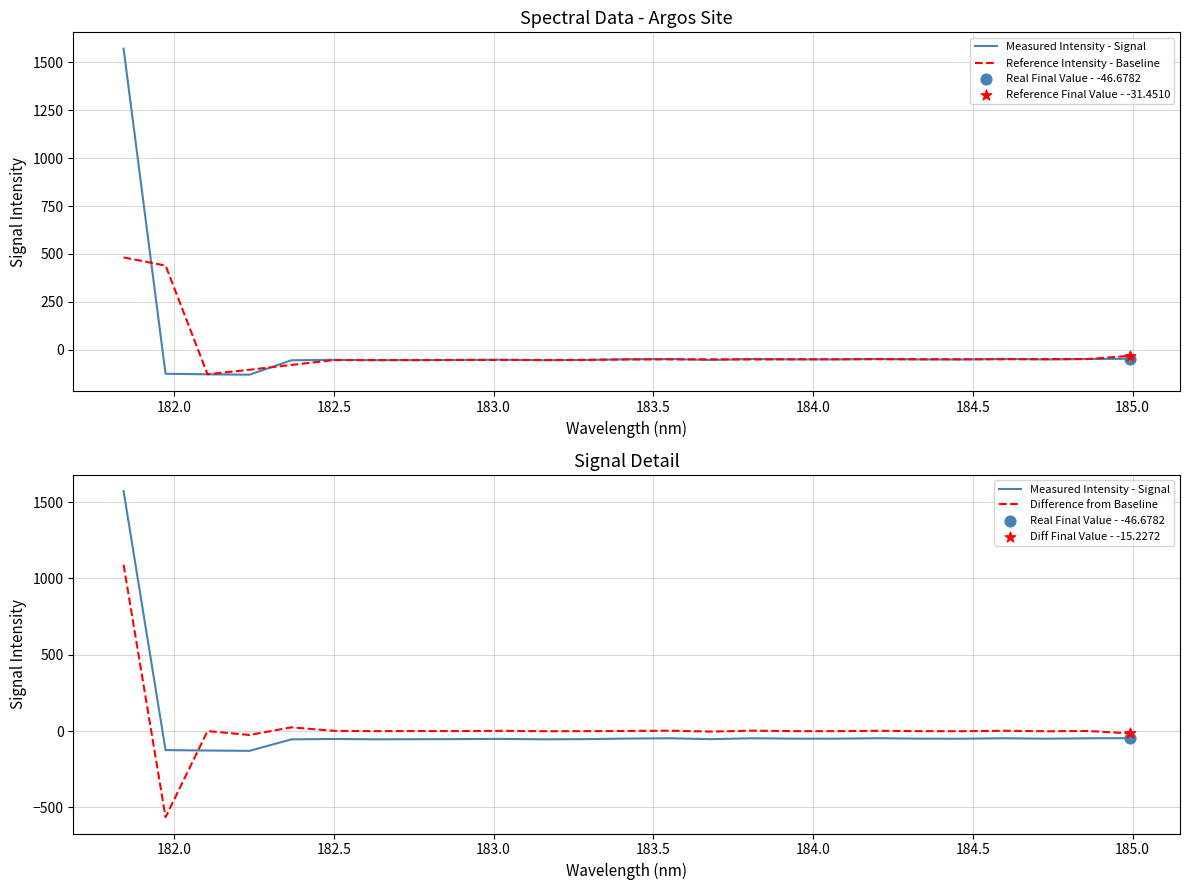

What are all the series names shown in the legend?

Measured Intensity - Signal, Reference Intensity - Baseline, Difference from Baseline